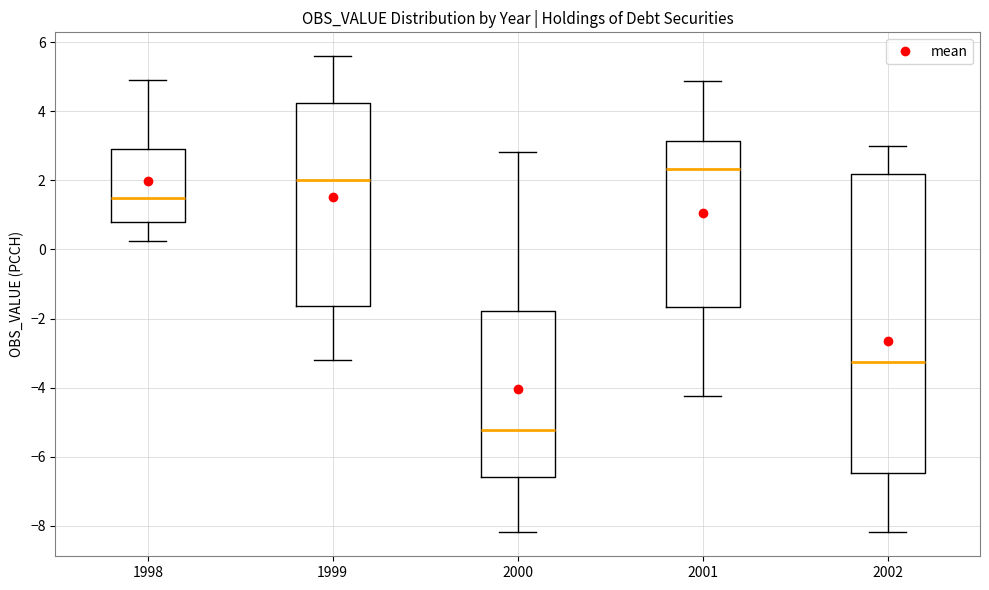

Which box's median line is the highest?

2001